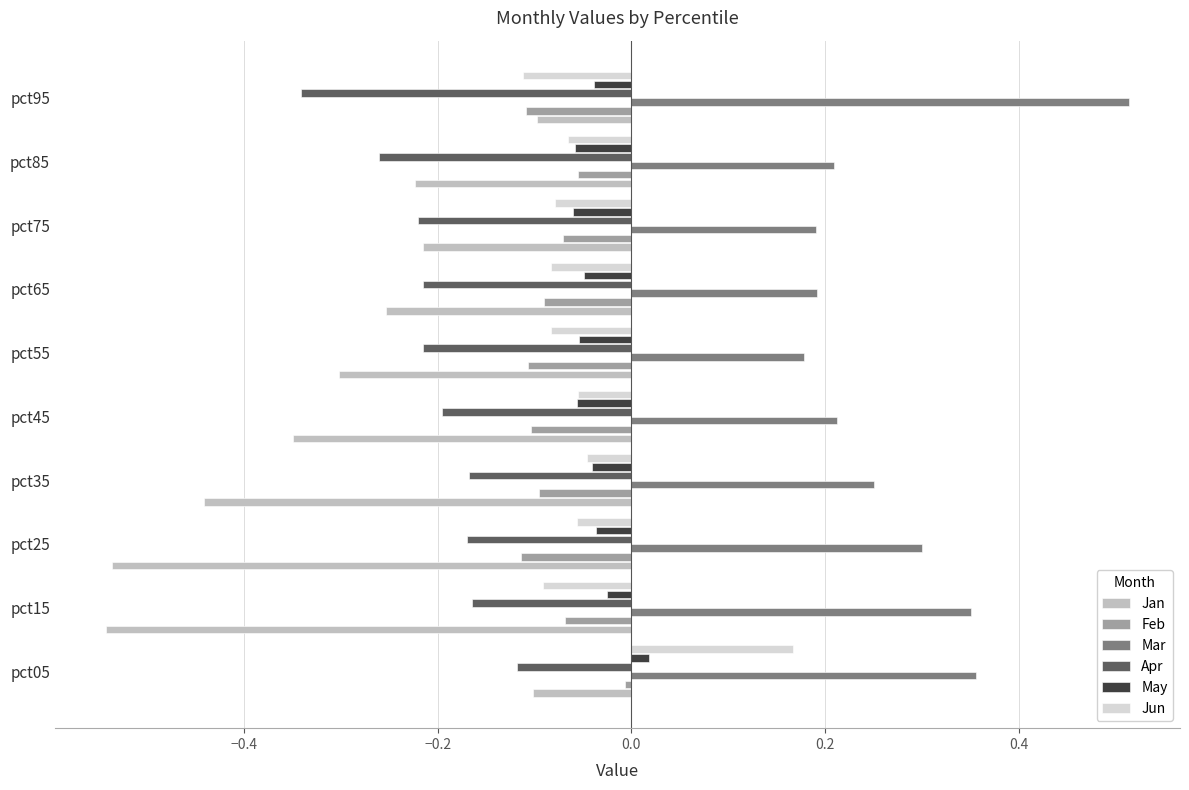

List the series in order of their peak value, highest first.

Mar, Jun, May, Feb, Jan, Apr